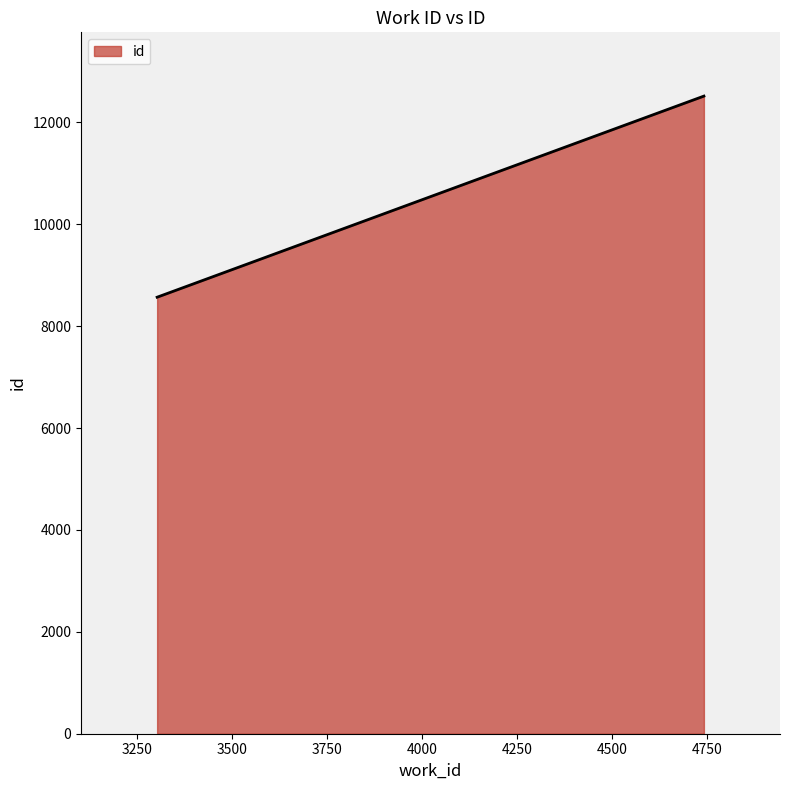

What is the smallest value displayed?

8569